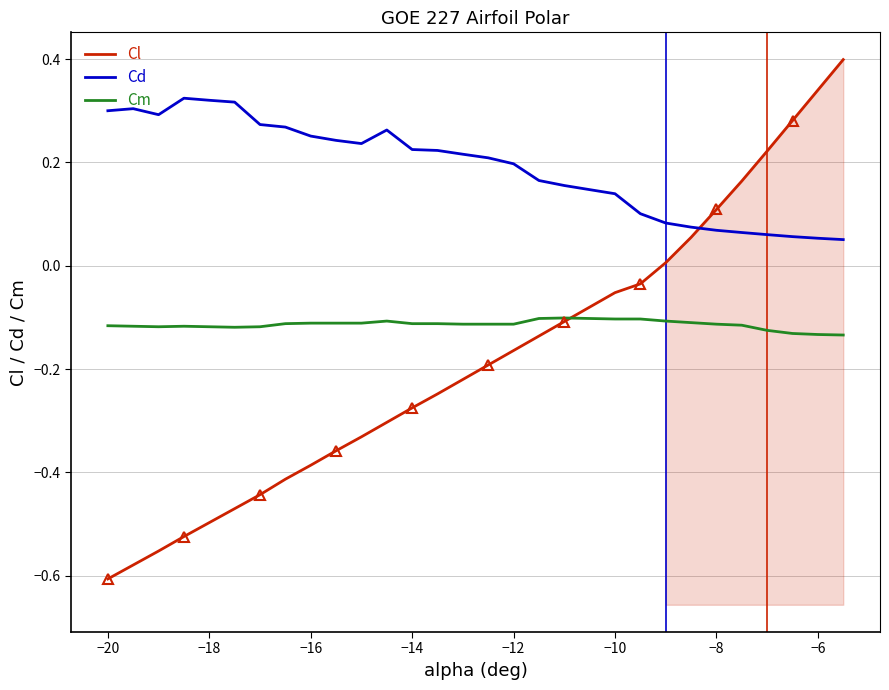

How many intersections are there between Cl and Cd?

1